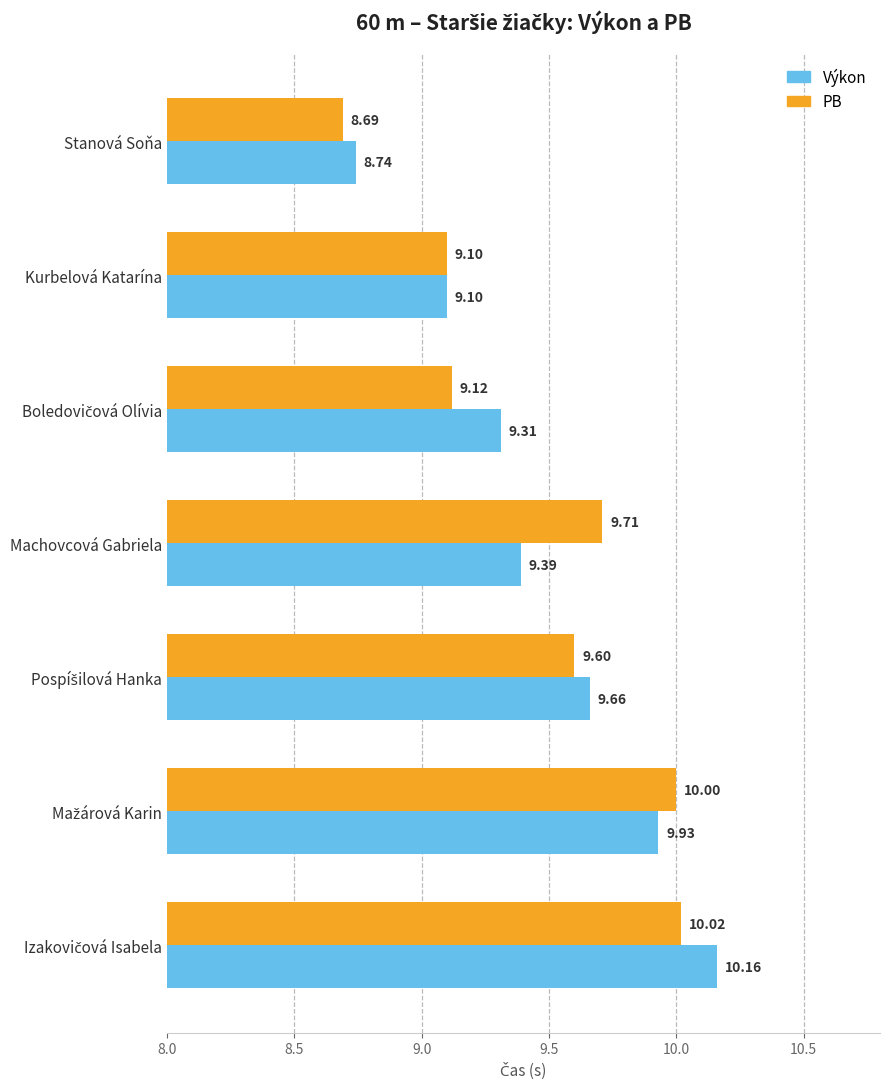

At which label does Výkon reach its minimum?

Stanová Soňa